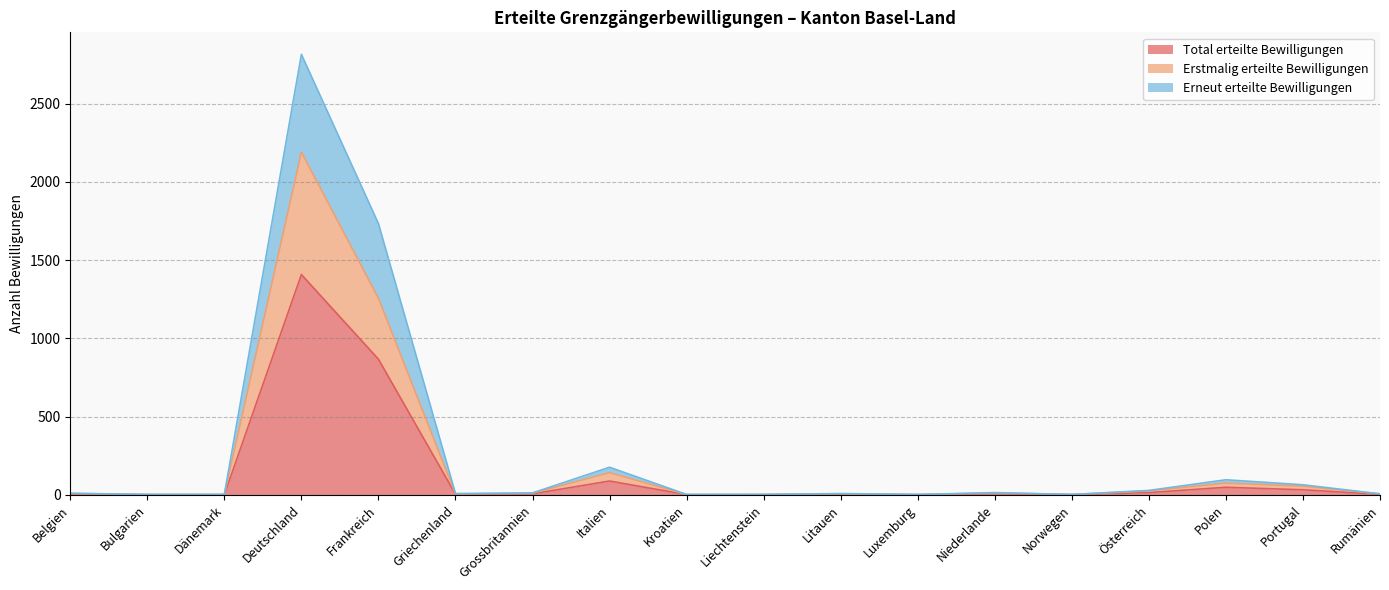

Where does the Total erteilte Bewilligungen series first go above 5?

Deutschland